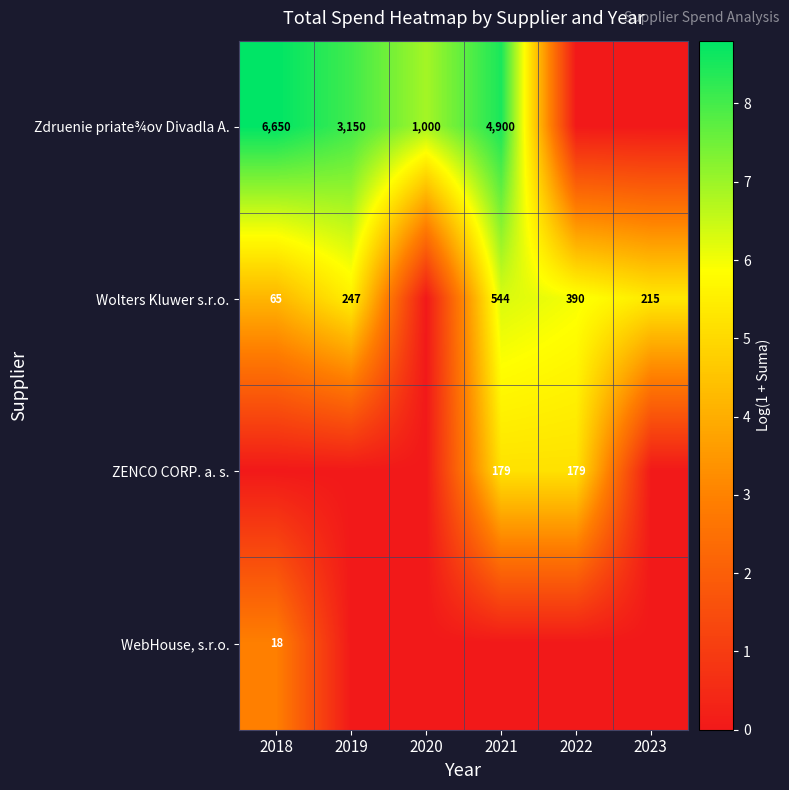

What is the difference between the highest and lowest values at 2019?

8.1